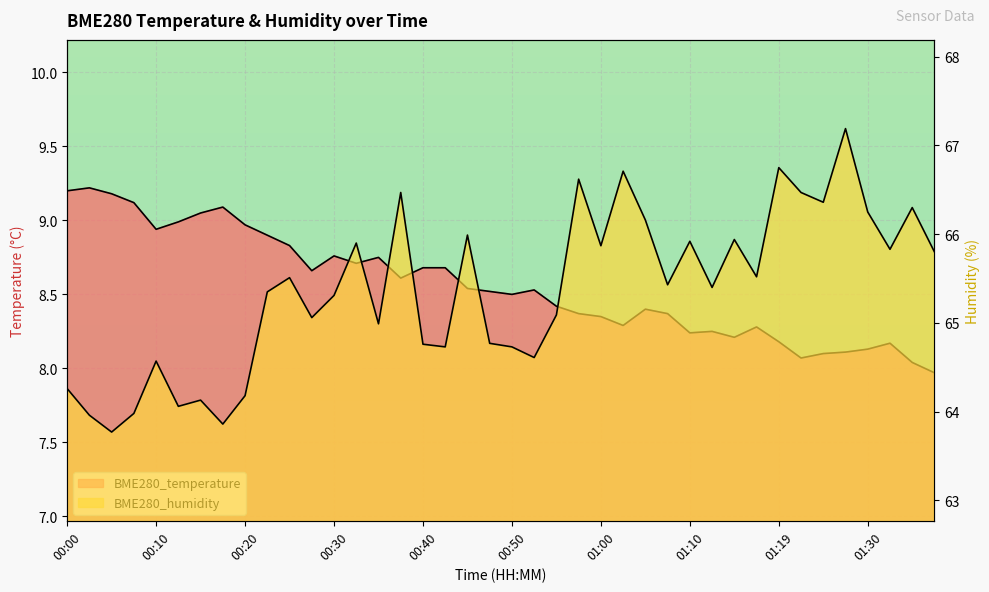

Which category has the lowest value across all series?

01:37